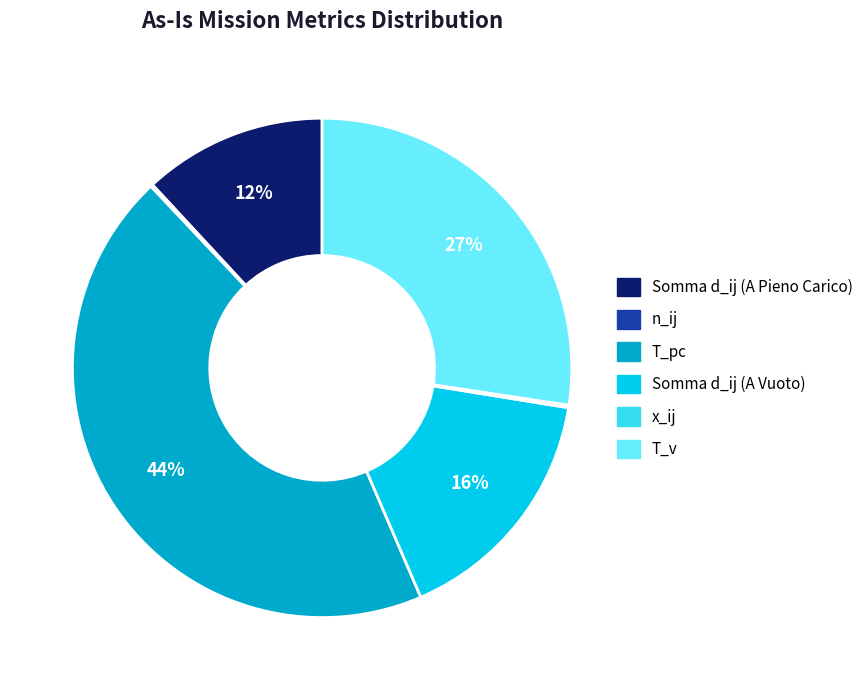

The Somma d_ij (A Pieno Carico) slice represents 12% of the pie. True or false?

True